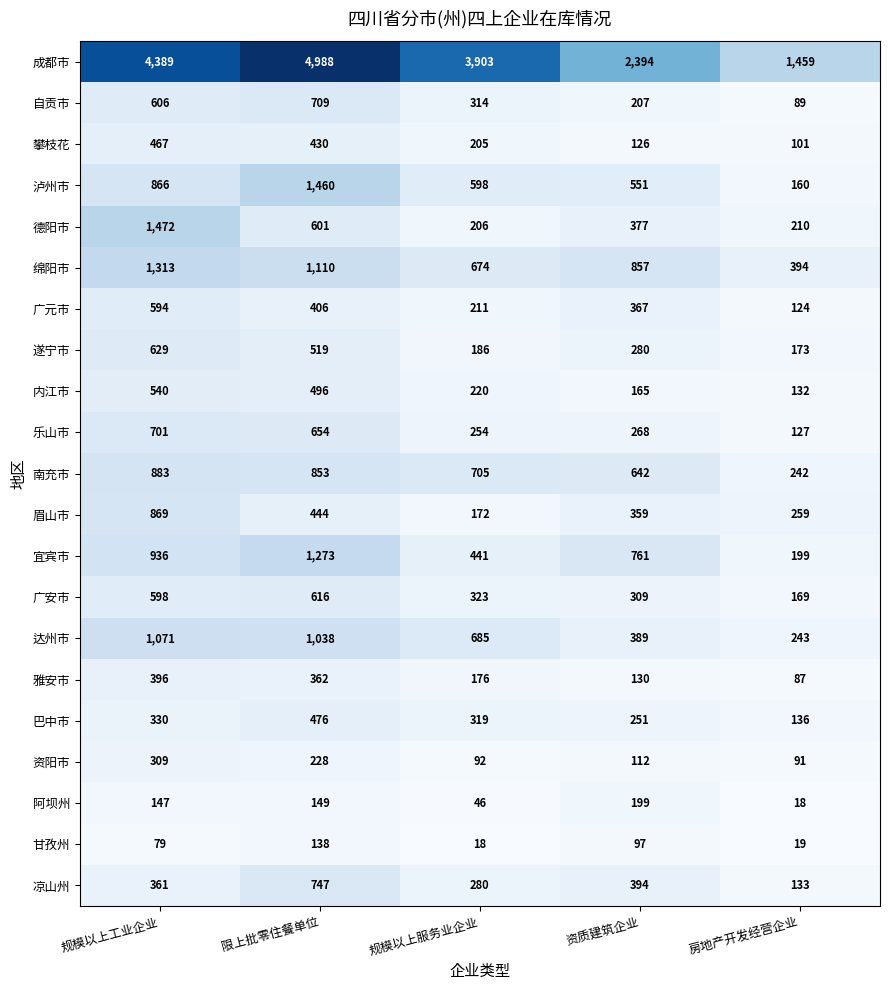

What is the difference between the maximum and second lowest values in the 德阳市 series?

1262